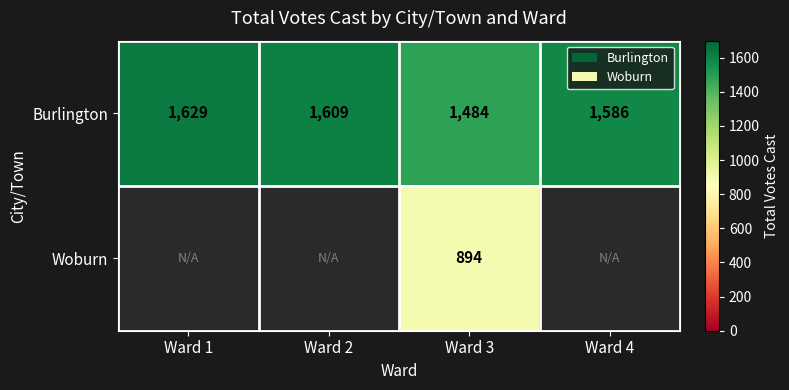

List the labels in order of Burlington value, largest first.

Ward 1, Ward 2, Ward 4, Ward 3